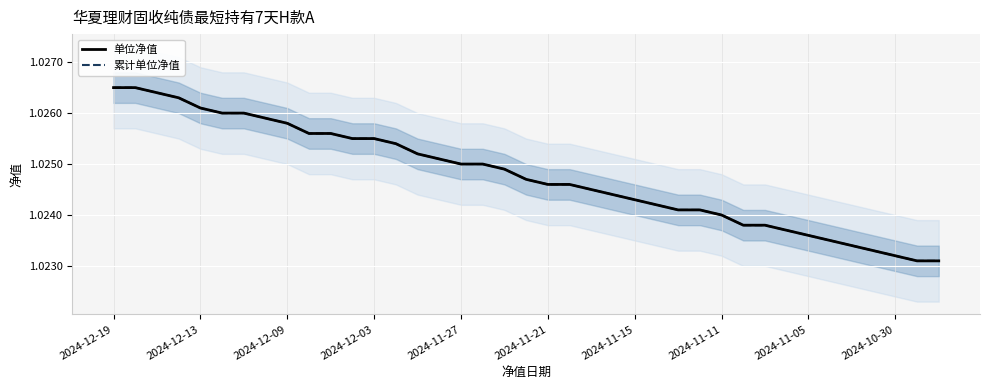

Reading left to right, transcribe all the data shown in this chart.

单位净值: 1.0	1.0	1.0	1.0	1.0	1.0	1.0	1.0	1.0	1.0	1.0	1.0	1.0	1.0	1.0	1.0	1.0	1.0	1.0	1.0	1.0	1.0	1.0	1.0	1.0	1.0	1.0	1.0	1.0	1.0	1.0	1.0	1.0	1.0	1.0	1.0	1.0	1.0	1.0
累计单位净值: 1.0	1.0	1.0	1.0	1.0	1.0	1.0	1.0	1.0	1.0	1.0	1.0	1.0	1.0	1.0	1.0	1.0	1.0	1.0	1.0	1.0	1.0	1.0	1.0	1.0	1.0	1.0	1.0	1.0	1.0	1.0	1.0	1.0	1.0	1.0	1.0	1.0	1.0	1.0